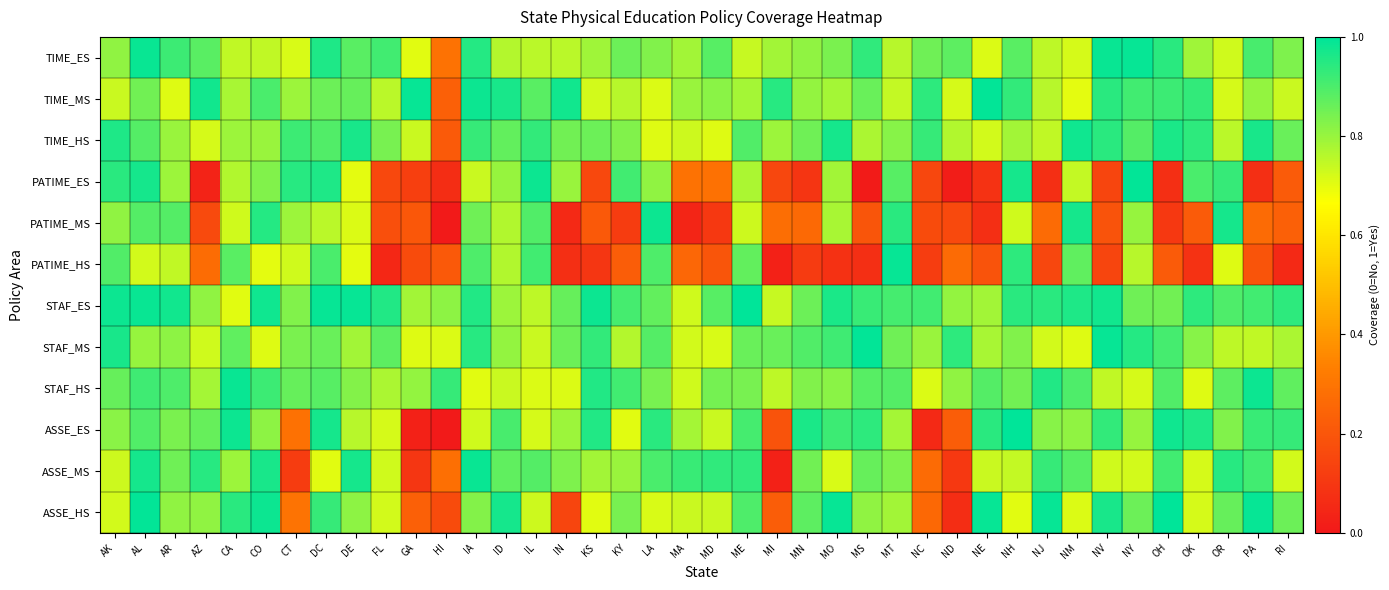

Reading right to left, list all the values displayed in this chart.

TIME_ES: RI=0.8	PA=0.9	OR=0.7	OK=0.8	OH=0.9	NY=1.0	NV=1.0	NM=0.7	NJ=0.8	NH=0.9	NE=0.7	ND=0.9	NC=0.9	MT=0.8	MS=0.9	MO=0.8	MN=0.8	MI=0.8	ME=0.7	MD=0.9	MA=0.8	LA=0.8	KY=0.9	KS=0.8	IN=0.8	IL=0.8	ID=0.8	IA=0.9	HI=0.3	GA=0.7	FL=0.9	DE=0.9	DC=1.0	CT=0.7	CO=0.7	CA=0.7	AZ=0.9	AR=0.9	AL=1.0	AK=0.8
TIME_MS: RI=0.7	PA=0.8	OR=0.7	OK=0.9	OH=0.9	NY=0.9	NV=0.9	NM=0.7	NJ=0.8	NH=0.9	NE=1.0	ND=0.7	NC=0.9	MT=0.7	MS=0.9	MO=0.8	MN=0.8	MI=0.9	ME=0.8	MD=0.8	MA=0.8	LA=0.7	KY=0.8	KS=0.7	IN=1.0	IL=0.9	ID=1.0	IA=1.0	HI=0.2	GA=1.0	FL=0.8	DE=0.9	DC=0.9	CT=0.8	CO=0.9	CA=0.8	AZ=1.0	AR=0.7	AL=0.8	AK=0.7
TIME_HS: RI=0.9	PA=1.0	OR=0.8	OK=0.9	OH=1.0	NY=0.9	NV=0.9	NM=1.0	NJ=0.7	NH=0.8	NE=0.7	ND=0.8	NC=0.9	MT=0.8	MS=0.8	MO=1.0	MN=0.9	MI=0.8	ME=0.9	MD=0.7	MA=0.7	LA=0.7	KY=0.8	KS=0.9	IN=0.8	IL=0.9	ID=0.9	IA=0.9	HI=0.2	GA=0.7	FL=0.8	DE=1.0	DC=0.9	CT=0.9	CO=0.8	CA=0.8	AZ=0.7	AR=0.8	AL=0.9	AK=1.0
PATIME_ES: RI=0.2	PA=0.1	OR=0.9	OK=0.9	OH=0.1	NY=1.0	NV=0.1	NM=0.7	NJ=0.1	NH=1.0	NE=0.1	ND=0.0	NC=0.2	MT=0.9	MS=0.0	MO=0.8	MN=0.1	MI=0.1	ME=0.8	MD=0.3	MA=0.3	LA=0.8	KY=0.9	KS=0.2	IN=0.8	IL=1.0	ID=0.8	IA=0.7	HI=0.1	GA=0.1	FL=0.2	DE=0.7	DC=1.0	CT=0.9	CO=0.8	CA=0.8	AZ=0.0	AR=0.8	AL=1.0	AK=0.9
PATIME_MS: RI=0.2	PA=0.3	OR=1.0	OK=0.2	OH=0.1	NY=0.8	NV=0.2	NM=1.0	NJ=0.3	NH=0.7	NE=0.1	ND=0.2	NC=0.2	MT=0.9	MS=0.2	MO=0.8	MN=0.3	MI=0.3	ME=0.7	MD=0.1	MA=0.0	LA=1.0	KY=0.1	KS=0.2	IN=0.1	IL=0.9	ID=0.8	IA=0.9	HI=0.0	GA=0.2	FL=0.2	DE=0.7	DC=0.8	CT=0.8	CO=1.0	CA=0.7	AZ=0.2	AR=0.9	AL=0.9	AK=0.8
PATIME_HS: RI=0.1	PA=0.2	OR=0.7	OK=0.1	OH=0.2	NY=0.8	NV=0.1	NM=0.9	NJ=0.2	NH=0.9	NE=0.2	ND=0.3	NC=0.1	MT=1.0	MS=0.1	MO=0.1	MN=0.1	MI=0.0	ME=0.9	MD=0.2	MA=0.3	LA=0.9	KY=0.2	KS=0.1	IN=0.1	IL=0.9	ID=0.8	IA=0.9	HI=0.2	GA=0.2	FL=0.0	DE=0.7	DC=0.9	CT=0.7	CO=0.7	CA=0.9	AZ=0.3	AR=0.7	AL=0.7	AK=0.9
STAF_ES: RI=0.9	PA=0.9	OR=0.9	OK=0.9	OH=0.9	NY=0.9	NV=1.0	NM=1.0	NJ=0.9	NH=0.9	NE=0.8	ND=0.8	NC=0.9	MT=0.9	MS=0.9	MO=1.0	MN=0.9	MI=0.7	ME=1.0	MD=0.9	MA=0.7	LA=0.9	KY=0.9	KS=1.0	IN=0.9	IL=0.8	ID=0.8	IA=1.0	HI=0.8	GA=0.8	FL=1.0	DE=1.0	DC=1.0	CT=0.8	CO=1.0	CA=0.7	AZ=0.8	AR=1.0	AL=1.0	AK=1.0
STAF_MS: RI=0.8	PA=0.7	OR=0.8	OK=0.8	OH=0.9	NY=1.0	NV=1.0	NM=0.7	NJ=0.7	NH=0.8	NE=0.8	ND=0.9	NC=0.8	MT=0.9	MS=1.0	MO=0.9	MN=0.9	MI=0.9	ME=0.9	MD=0.7	MA=0.7	LA=0.9	KY=0.8	KS=0.9	IN=0.9	IL=0.7	ID=0.8	IA=0.9	HI=0.7	GA=0.7	FL=0.9	DE=0.8	DC=0.9	CT=0.8	CO=0.7	CA=0.9	AZ=0.7	AR=0.8	AL=0.8	AK=1.0
STAF_HS: RI=0.9	PA=1.0	OR=0.9	OK=0.7	OH=0.9	NY=0.7	NV=0.7	NM=0.9	NJ=1.0	NH=0.9	NE=0.9	ND=0.8	NC=0.7	MT=0.9	MS=0.9	MO=0.8	MN=0.8	MI=0.8	ME=0.8	MD=0.8	MA=0.7	LA=0.8	KY=0.9	KS=1.0	IN=0.7	IL=0.7	ID=0.7	IA=0.7	HI=0.9	GA=0.8	FL=0.8	DE=0.8	DC=0.9	CT=0.9	CO=0.9	CA=1.0	AZ=0.8	AR=0.9	AL=0.9	AK=0.9
ASSE_ES: RI=0.9	PA=0.9	OR=0.8	OK=1.0	OH=1.0	NY=0.8	NV=0.9	NM=0.8	NJ=0.8	NH=1.0	NE=0.9	ND=0.2	NC=0.1	MT=0.8	MS=0.9	MO=0.9	MN=1.0	MI=0.2	ME=0.9	MD=0.7	MA=0.8	LA=0.9	KY=0.7	KS=1.0	IN=0.8	IL=0.7	ID=0.9	IA=0.7	HI=0.0	GA=0.0	FL=0.7	DE=0.8	DC=1.0	CT=0.3	CO=0.8	CA=1.0	AZ=0.9	AR=0.8	AL=0.9	AK=0.8
ASSE_MS: RI=0.7	PA=0.9	OR=0.9	OK=0.7	OH=0.9	NY=0.7	NV=0.7	NM=0.9	NJ=0.9	NH=0.7	NE=0.7	ND=0.1	NC=0.3	MT=0.8	MS=0.9	MO=0.7	MN=0.8	MI=0.0	ME=0.9	MD=0.9	MA=0.9	LA=0.9	KY=0.8	KS=0.8	IN=0.8	IL=0.9	ID=0.9	IA=1.0	HI=0.3	GA=0.1	FL=0.7	DE=1.0	DC=0.7	CT=0.1	CO=1.0	CA=0.8	AZ=0.9	AR=0.9	AL=1.0	AK=0.7
ASSE_HS: RI=0.9	PA=1.0	OR=0.9	OK=0.7	OH=1.0	NY=0.9	NV=1.0	NM=0.7	NJ=1.0	NH=0.7	NE=1.0	ND=0.1	NC=0.3	MT=0.8	MS=0.8	MO=1.0	MN=0.9	MI=0.2	ME=0.9	MD=0.7	MA=0.7	LA=0.7	KY=0.8	KS=0.7	IN=0.1	IL=0.7	ID=1.0	IA=0.8	HI=0.2	GA=0.2	FL=0.7	DE=0.8	DC=0.9	CT=0.3	CO=1.0	CA=0.9	AZ=0.8	AR=0.8	AL=1.0	AK=0.7